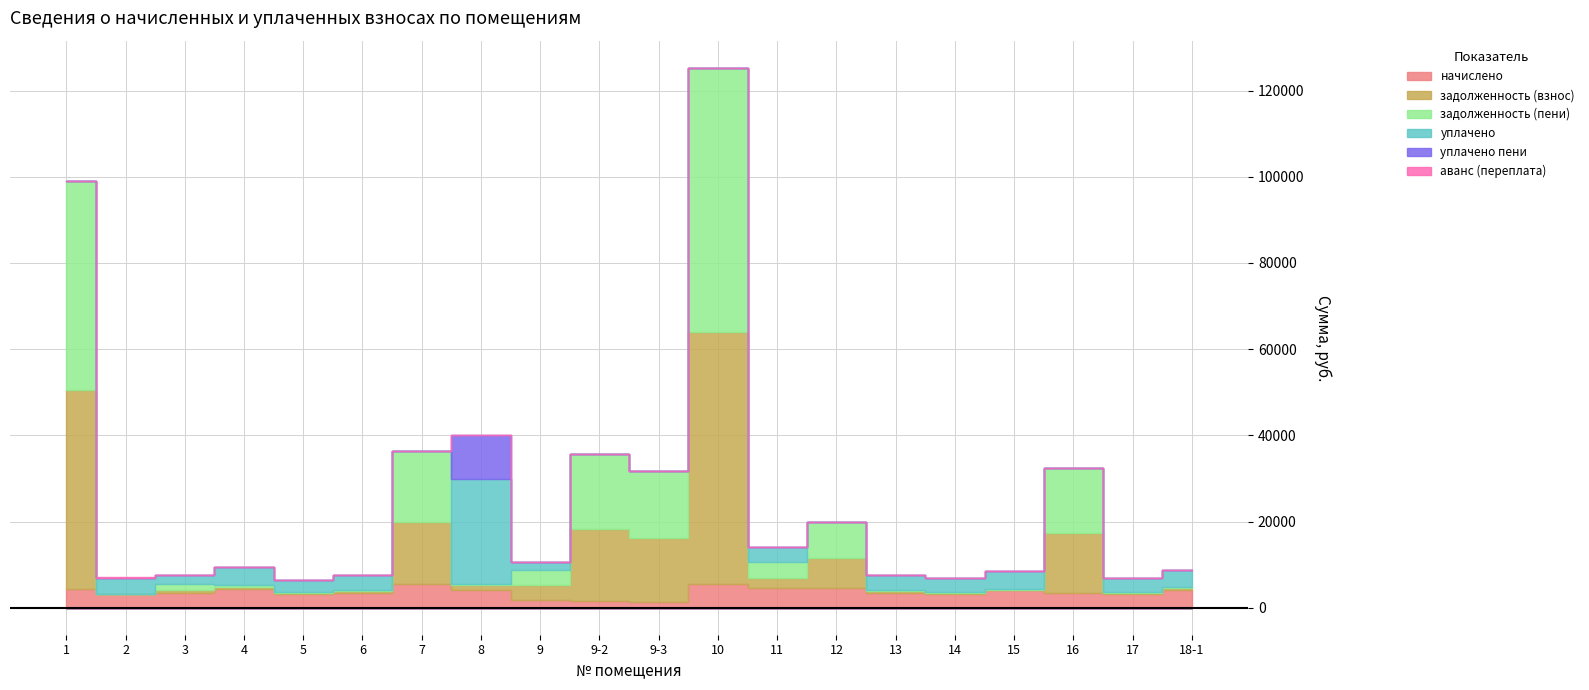

What is the label of the 2nd point from the left?

2